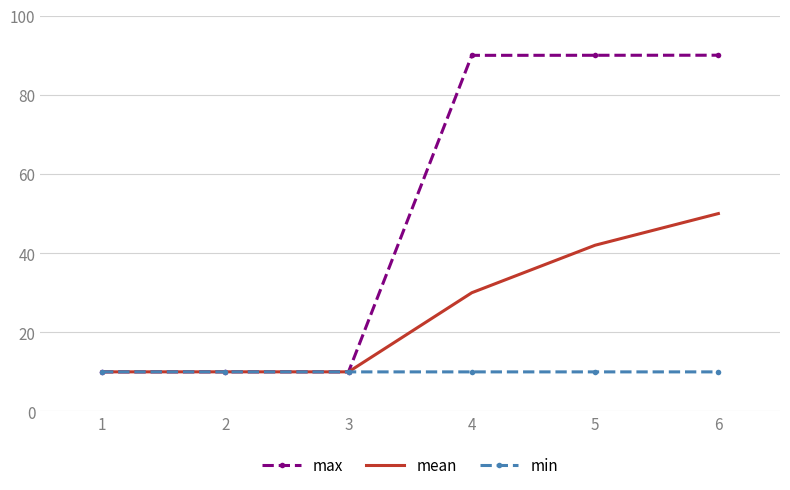

What is the total value across all series at 1?

30.0